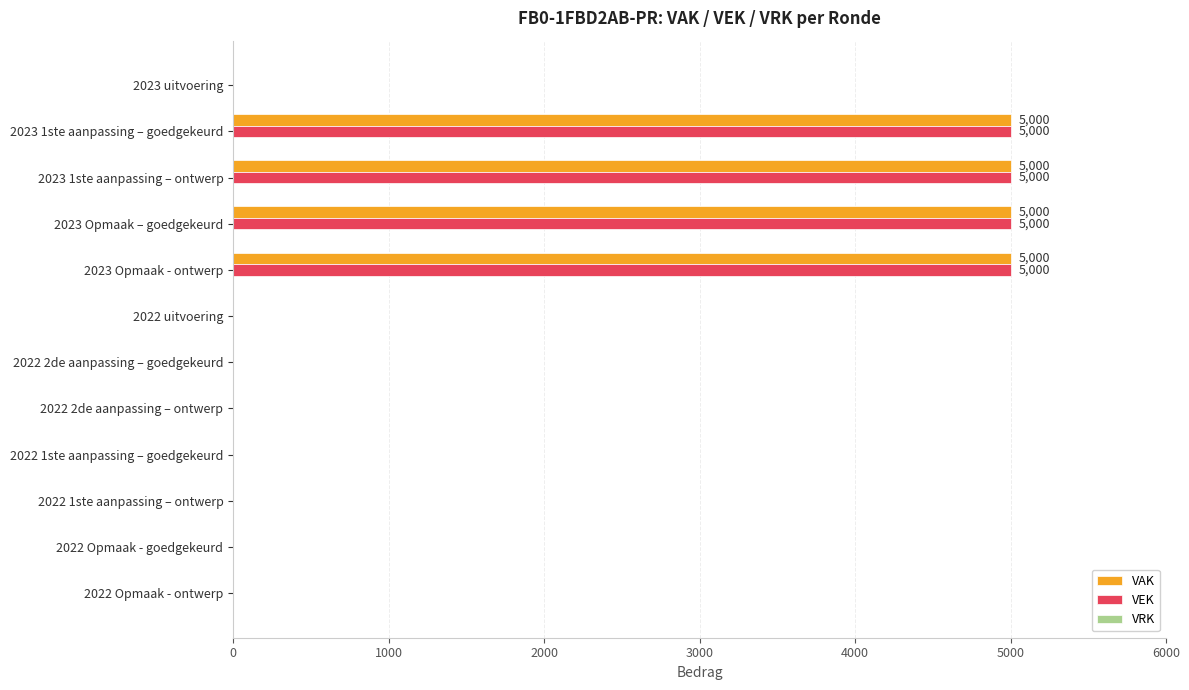

What is the sum of all VAK values?

20000